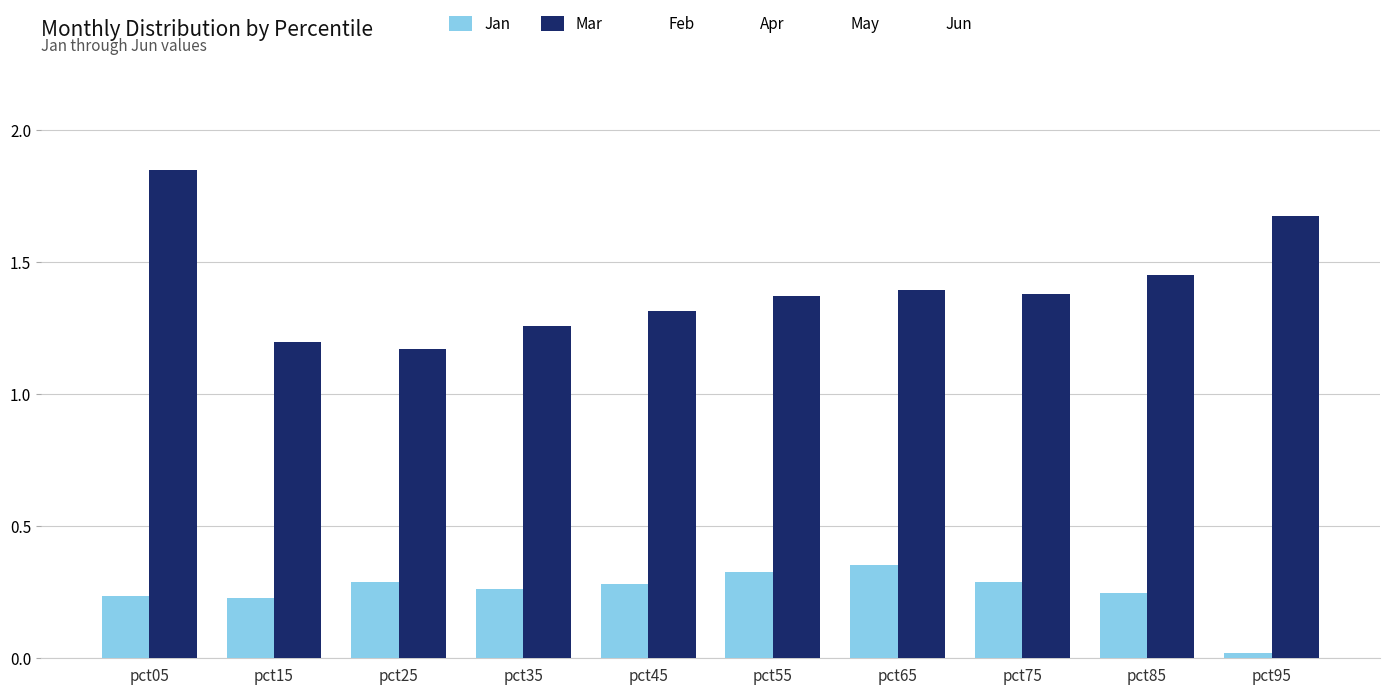

How many bars are there in each group?

2